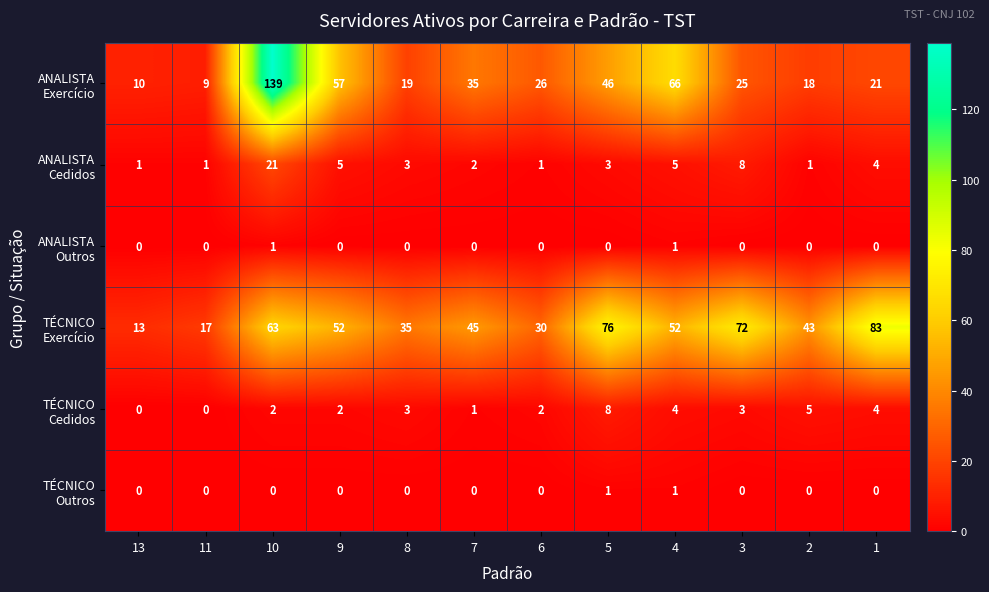

What is the greatest value displayed?

139